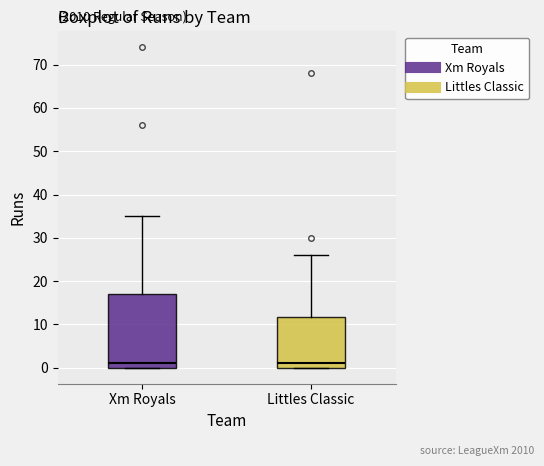

Reading left to right, transcribe this box plot: for each box, give where its median line is, the range the box spans, and where its two whiskers end, as read against the y-axis. The values are not printed on the chart, so give them approximately, as read against the axis.

Xm Royals: median 1, box 0 to 17, whiskers 0 to 35
Littles Classic: median 1, box 0 to 12, whiskers 0 to 26